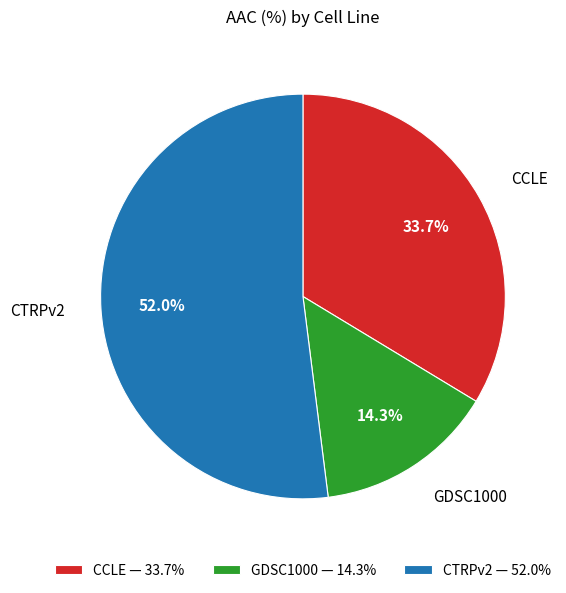

What is the ratio of the value at CTRPv2 to the value at CCLE?

1.5